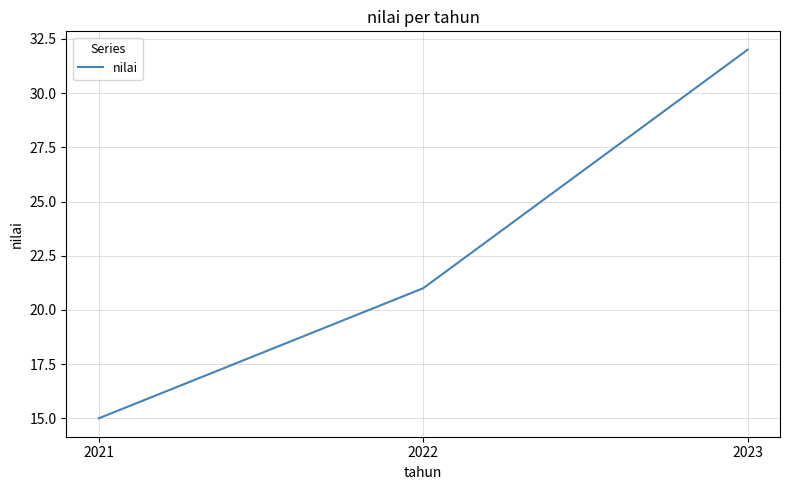

What is the minimum value shown in the chart?

15